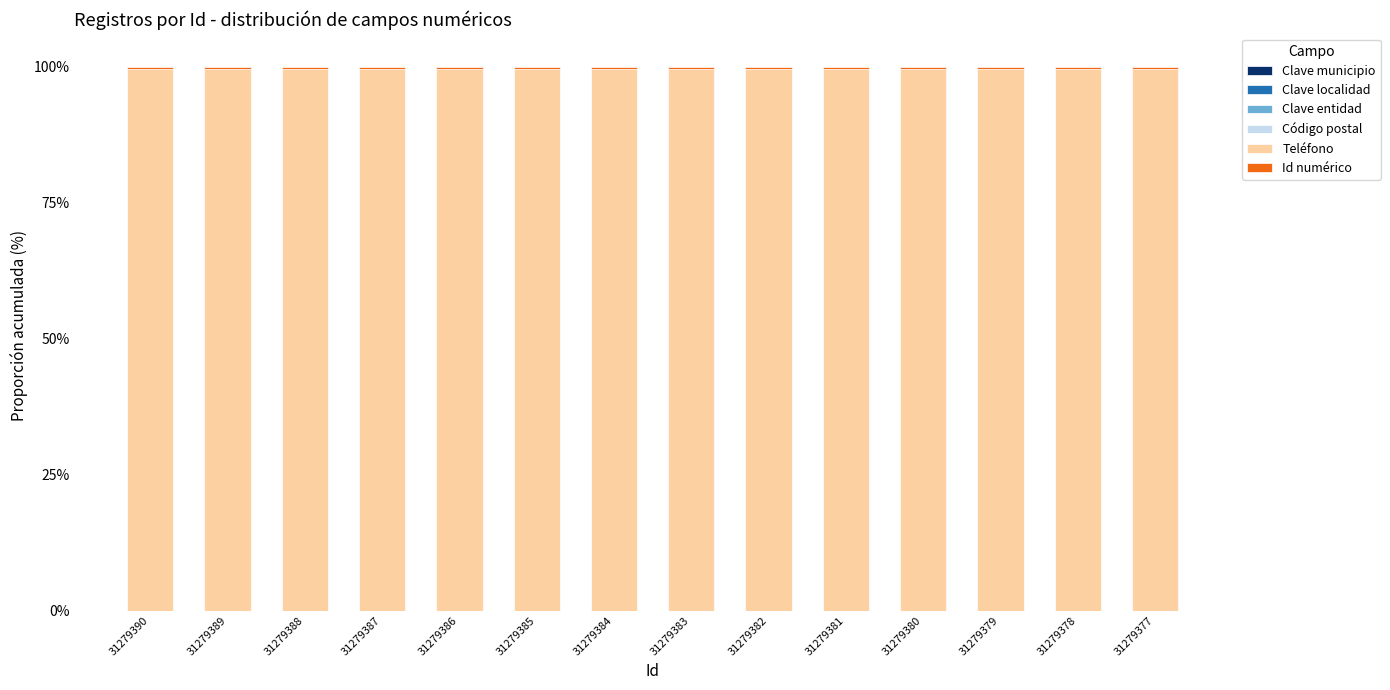

Are the bars horizontal?

No